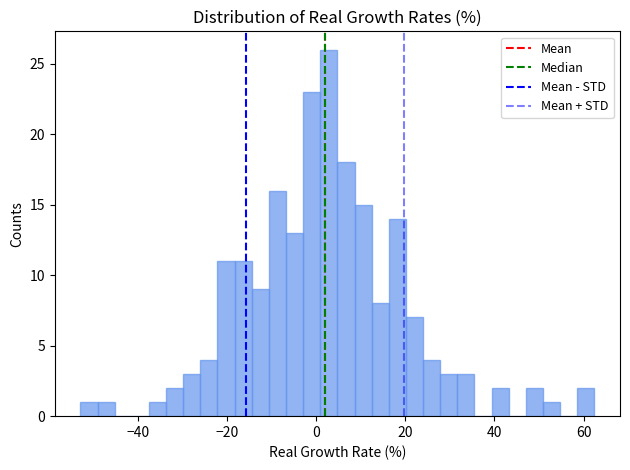

Read against the x-axis, roughly where is the centre of the tallest bar?

2